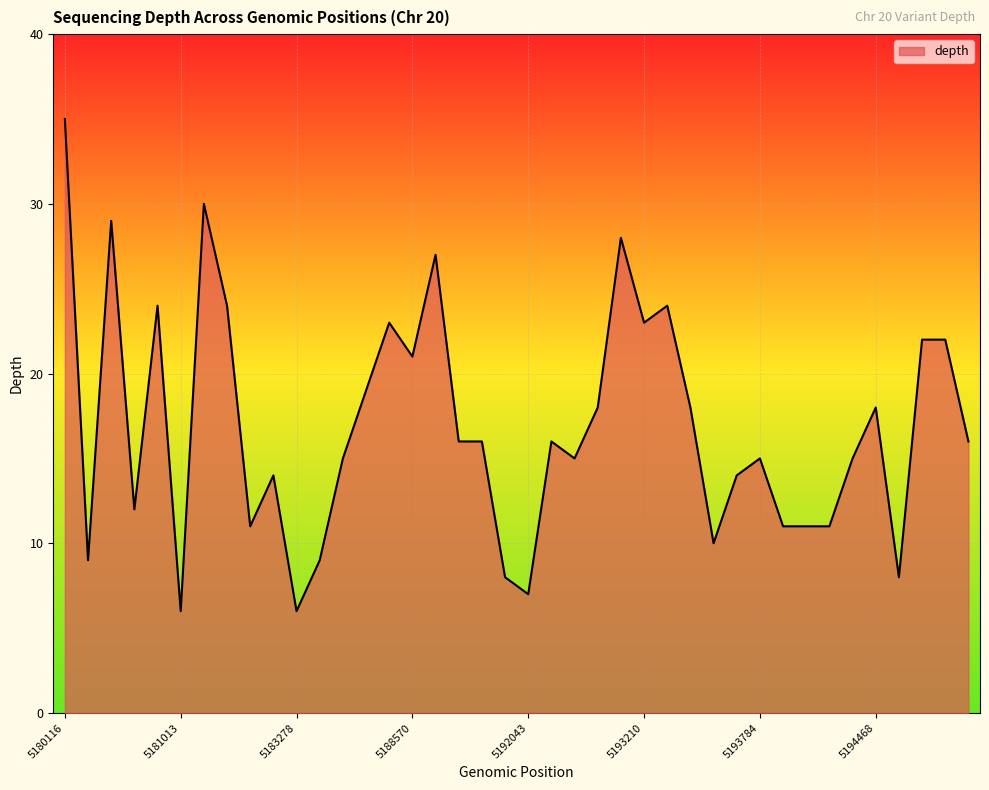

What is the minimum value shown in the chart?

6